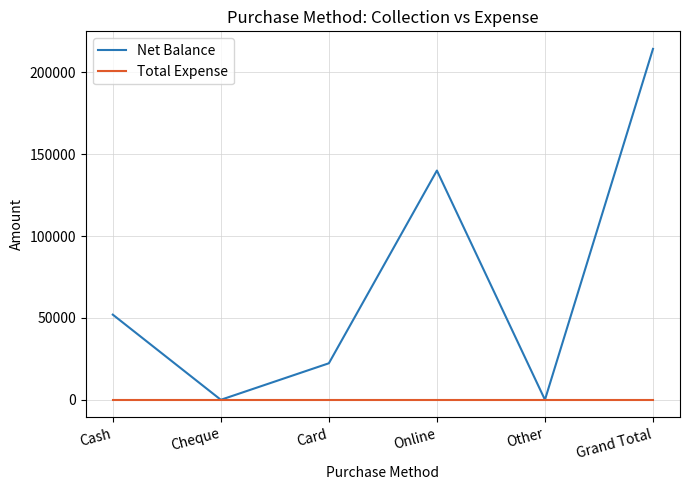

Reading left to right, list all the values displayed in this chart.

Net Balance: 52000	0	22300	140000	0	214300
Total Expense: 0	0	0	0	0	0